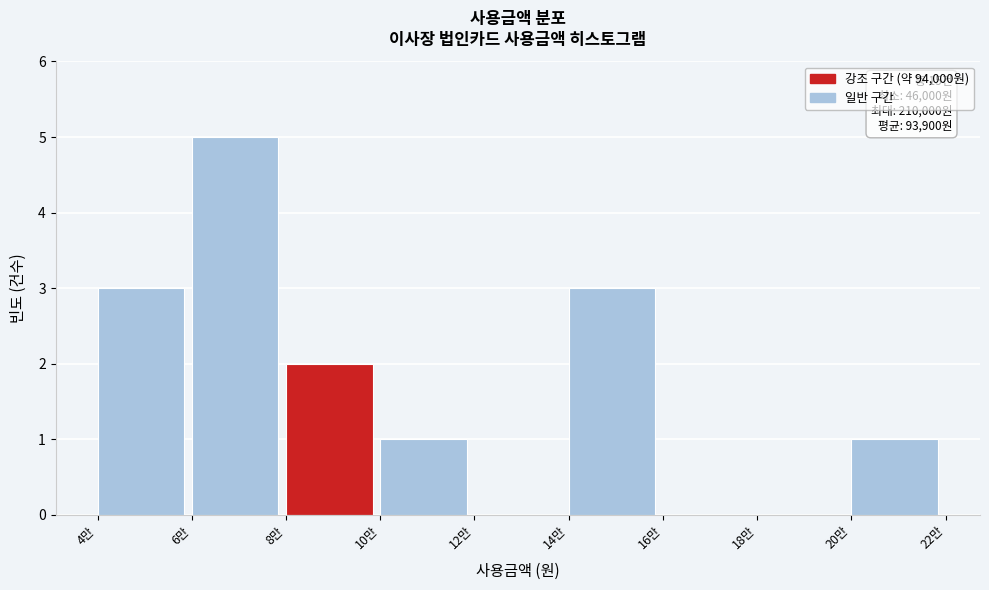

Reading right to left, extract all data points from this chart.

20만=1	18만=0	16만=0	14만=3	12만=0	10만=1	8만=2	6만=5	4만=3